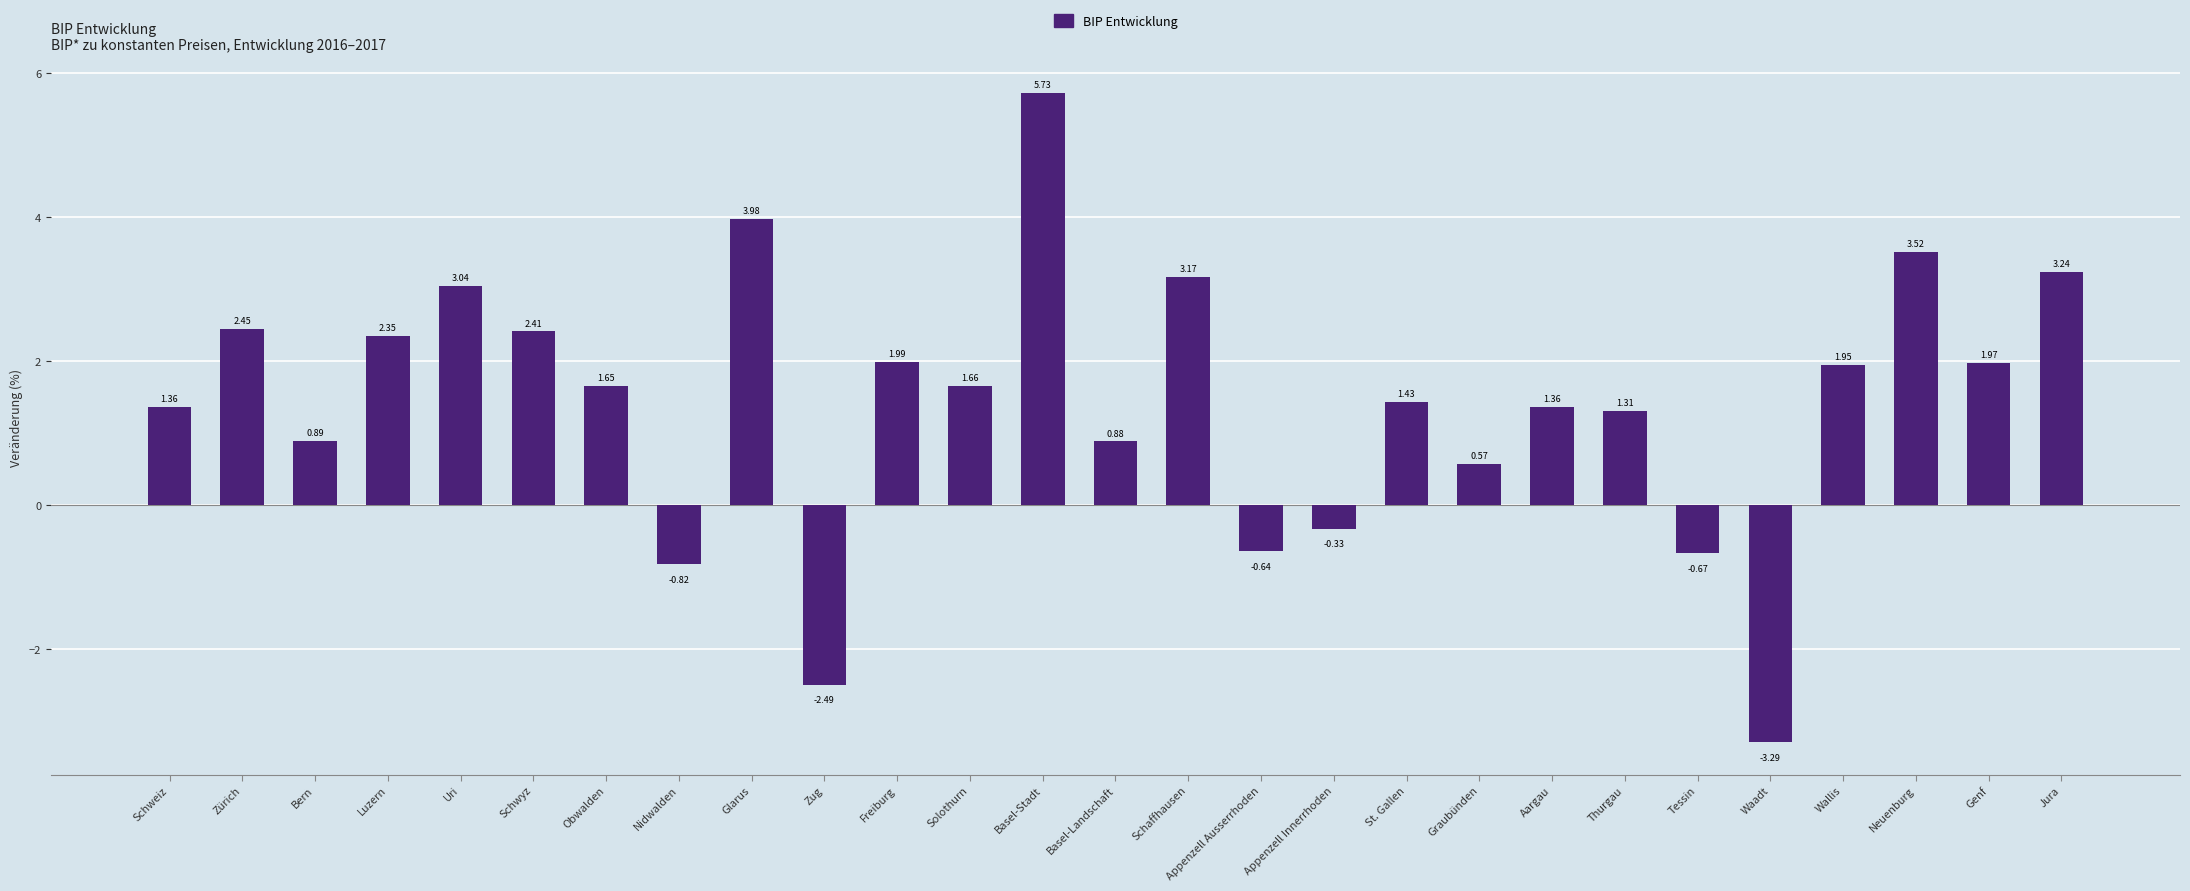

At which label does the data first exceed 1?

Schweiz